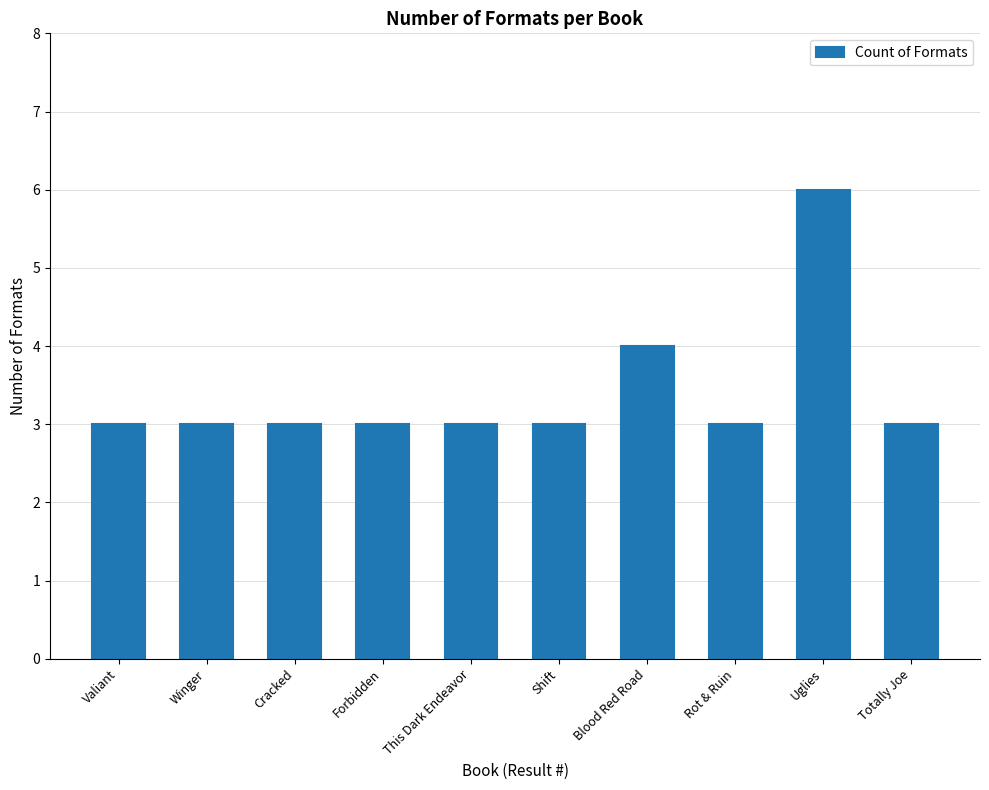

What is the sum of the values at Blood Red Road and Rot & Ruin?

7